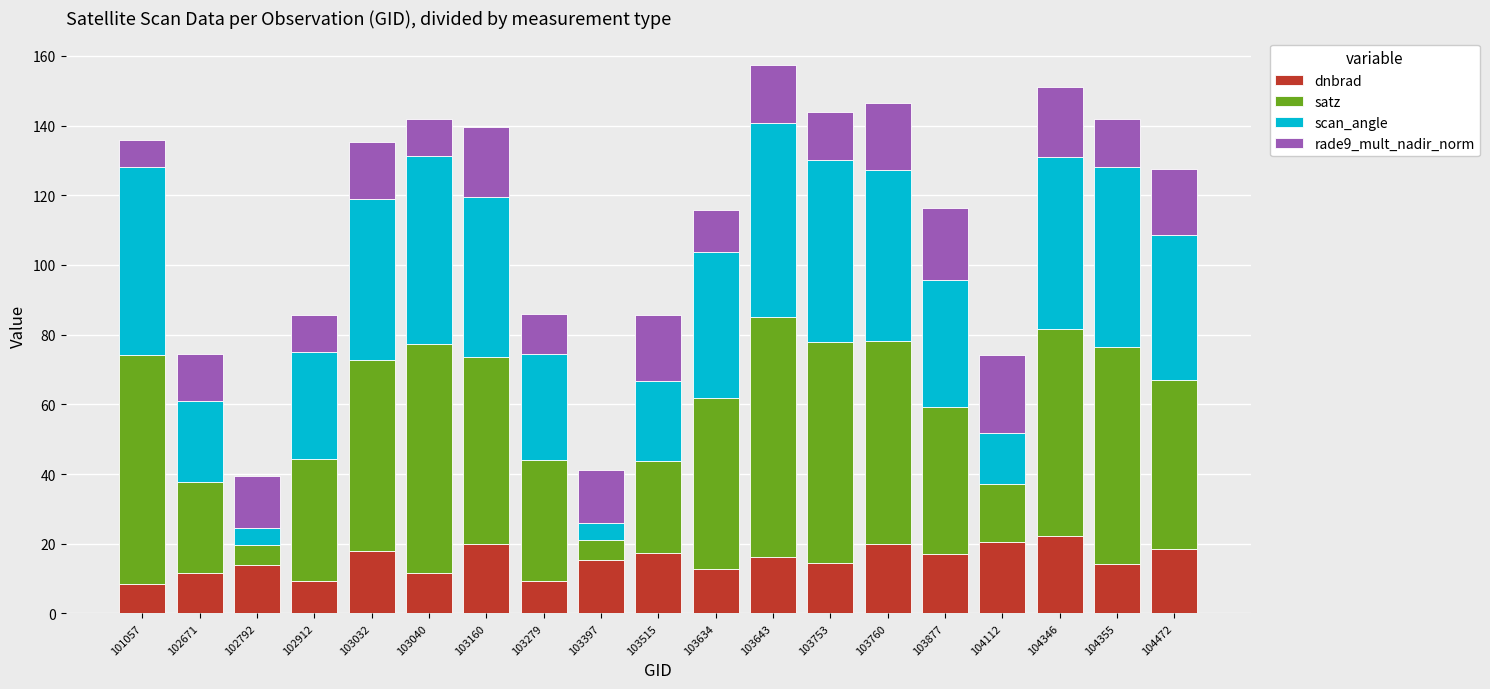

Is it true that dnbrad equals 22.2 at 104346?

True